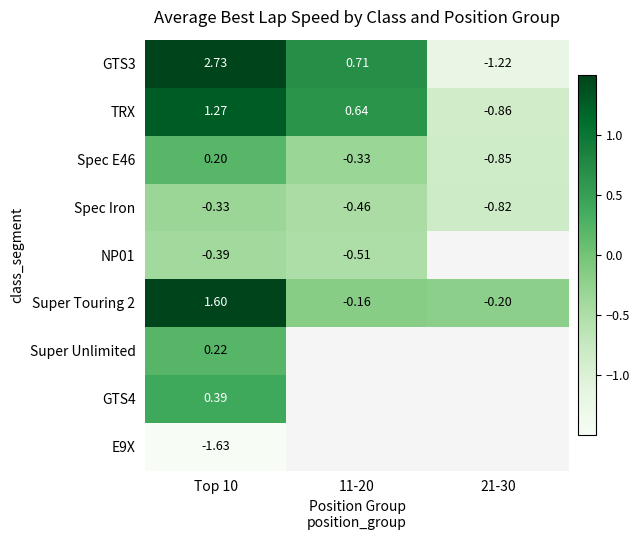

Which category has the lowest value in the Spec Iron series?

21-30